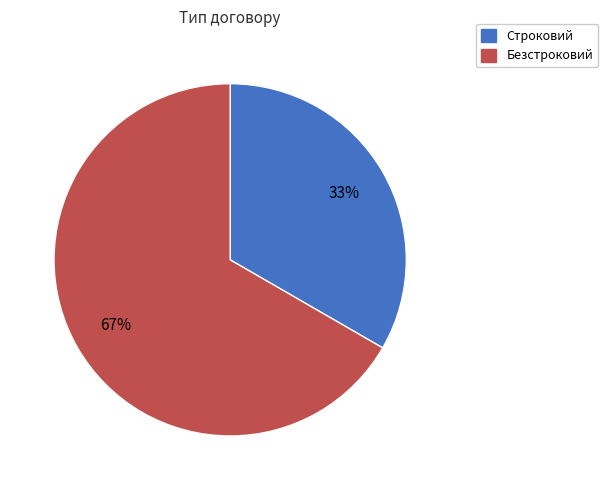

What is the majority slice?

Безстроковий